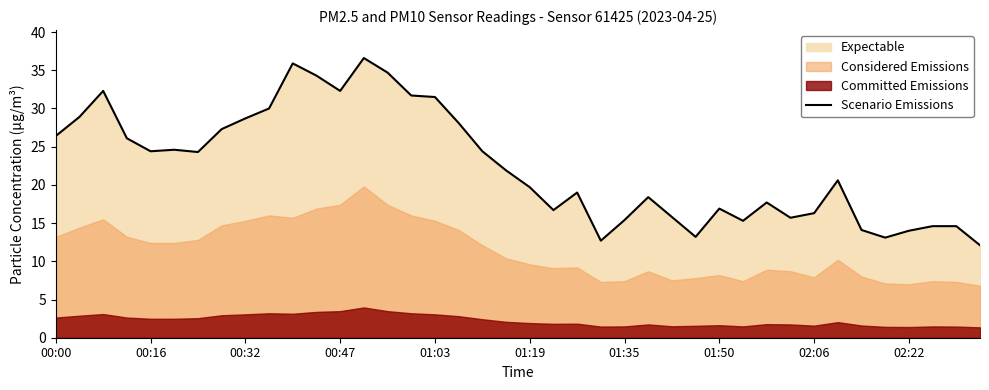

What is the change in value from 00:00 to 22?

-7.4